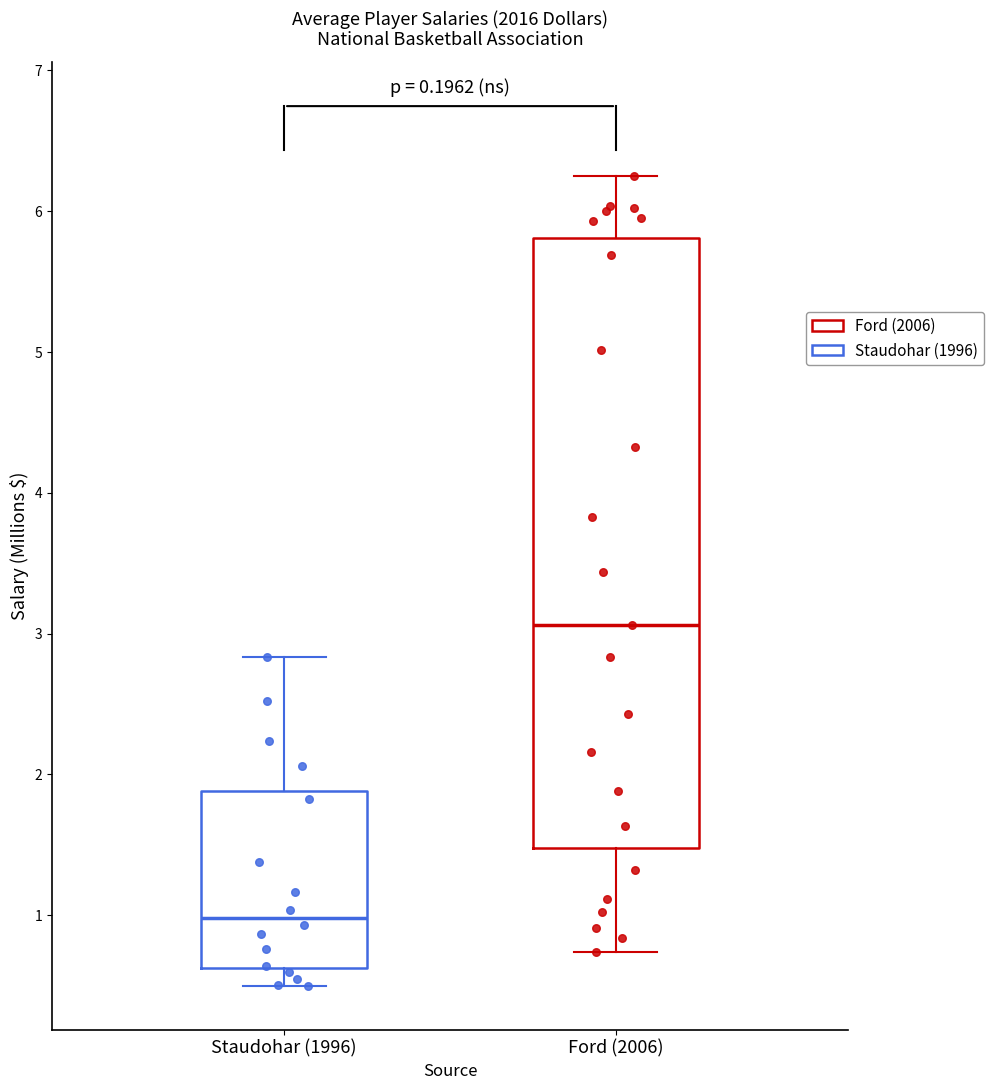

Reading left to right, transcribe this box plot: for each box, give where its median line is, the range the box spans, and where its two whiskers end, as read against the y-axis. The values are not printed on the chart, so give them approximately, as read against the axis.

Staudohar (1996): median 1.0, box 0.6 to 1.9, whiskers 0.5 to 2.8
Ford (2006): median 3.1, box 1.5 to 5.8, whiskers 0.7 to 6.2